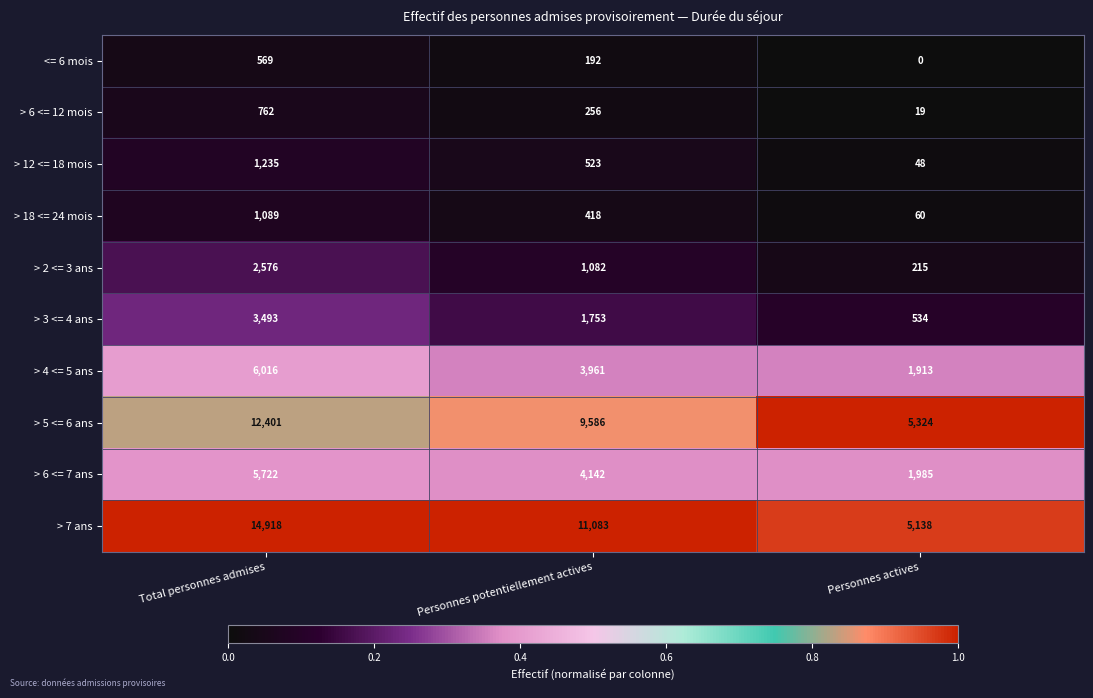

Where does the > 6 <= 7 ans series first go above 4142?

Total personnes admises